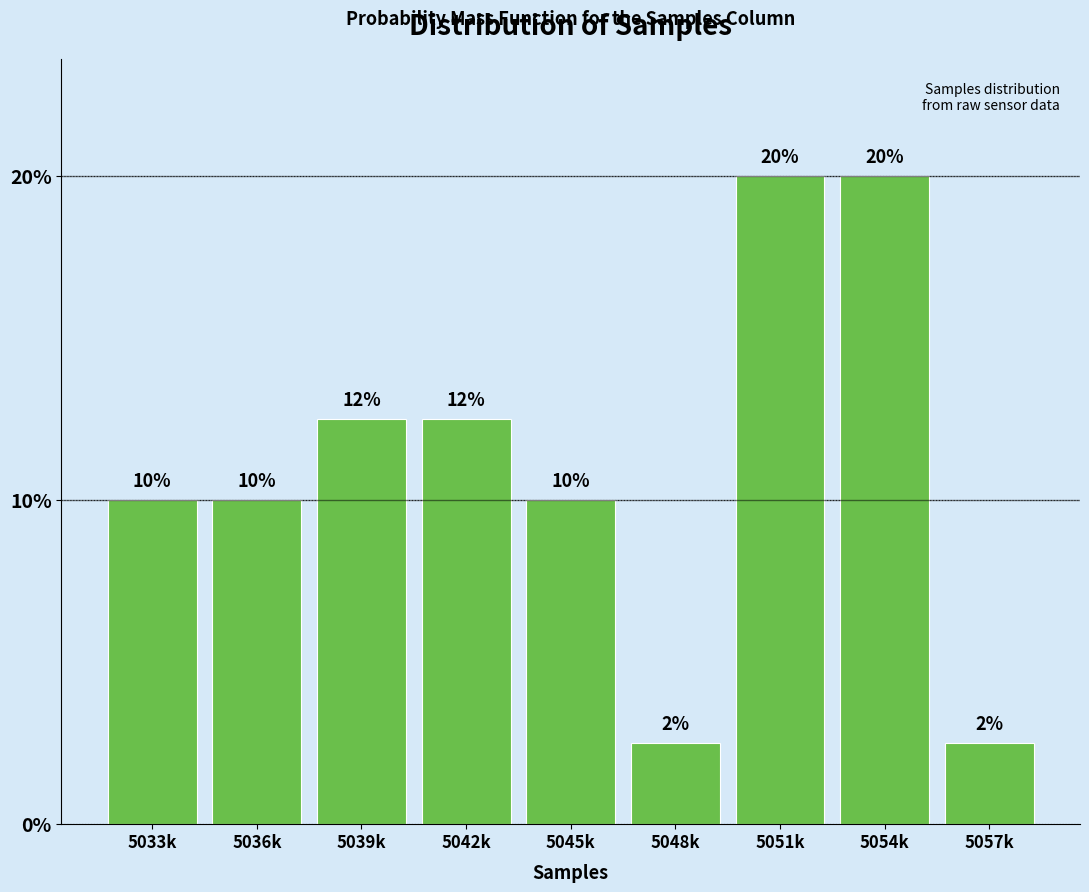

Which has a higher value, 5036k or 5039k?

5039k